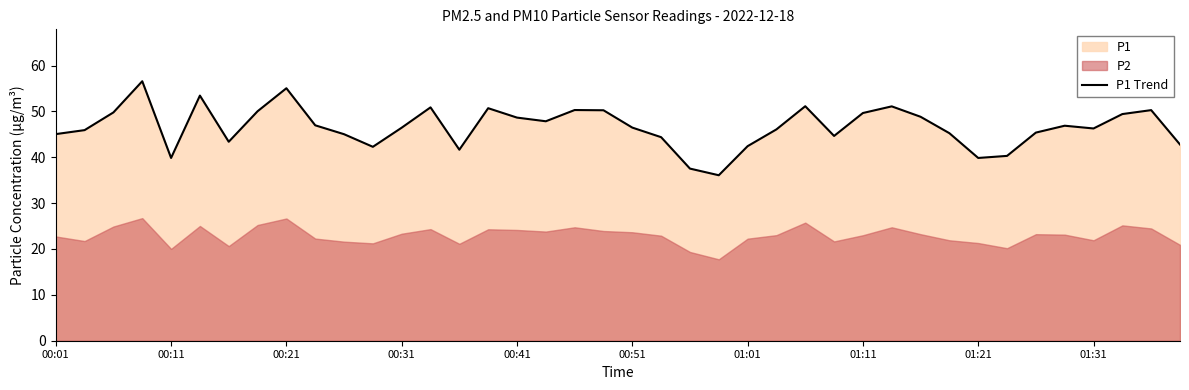

What is the maximum value for P1 Trend?

56.6